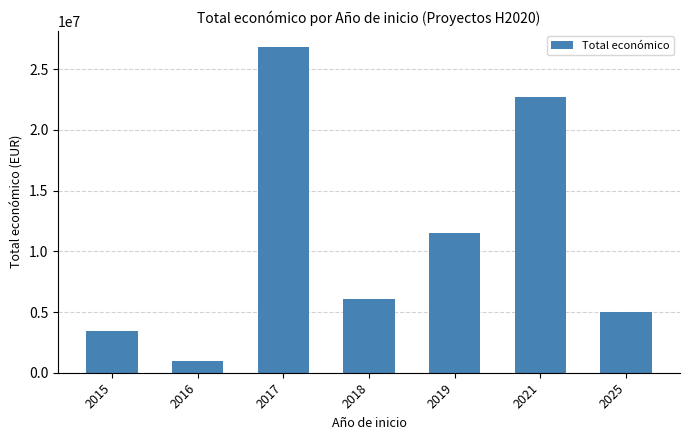

What is the ratio of the value at 2017 to the value at 2019?

2.3